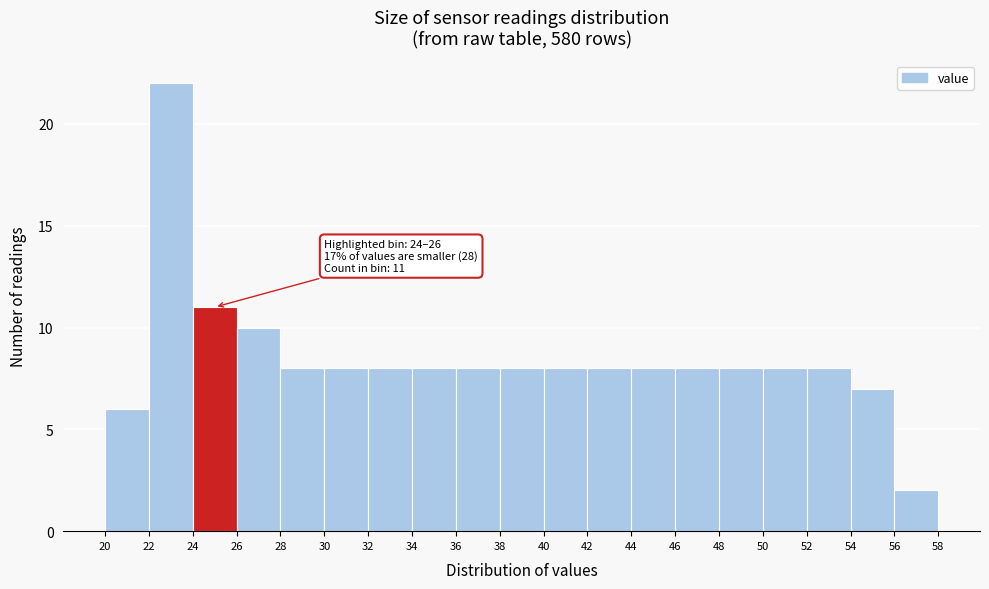

Over which range of the x-axis is the bar tallest?

22 to 24